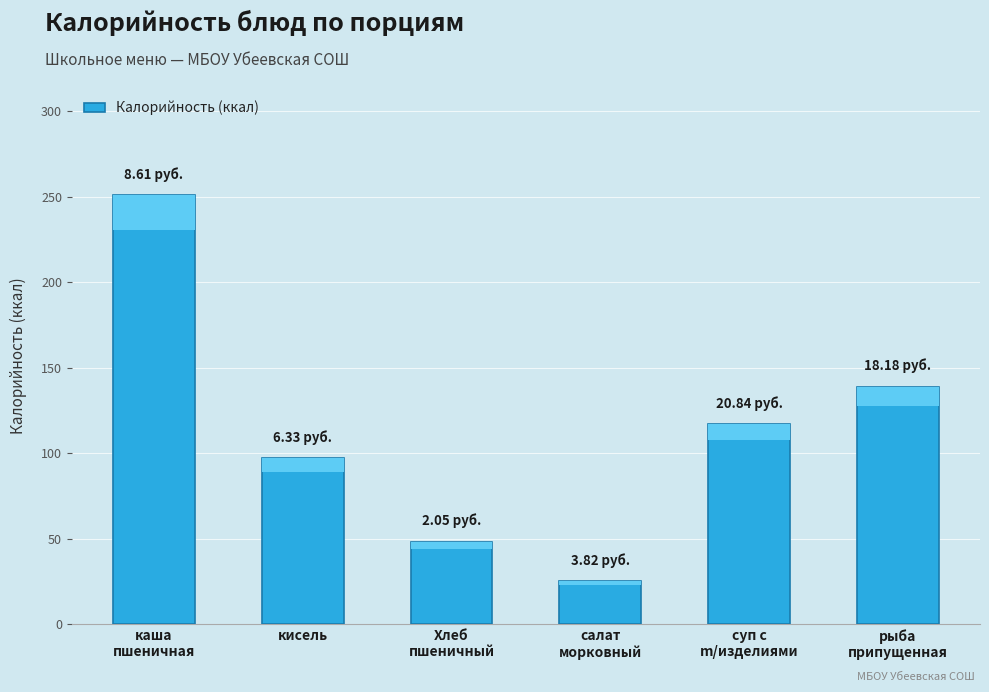

What is the sum of the values at суп с
m/изделиями and рыба
припущенная?

256